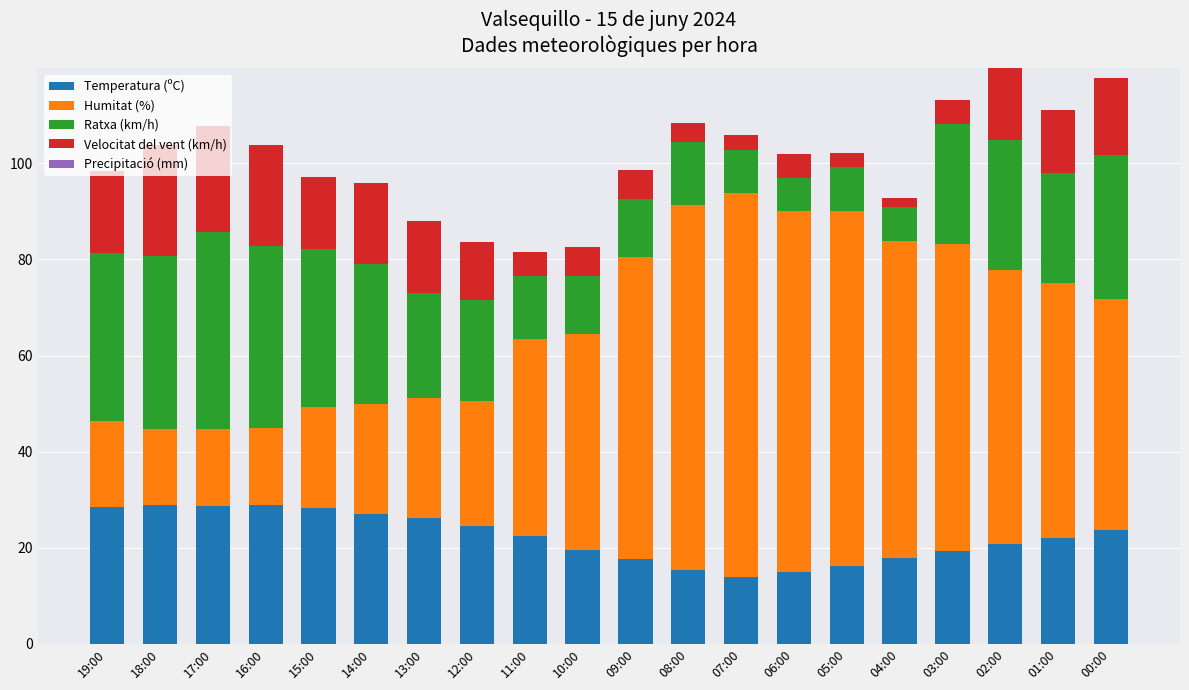

What is the total value across all series at 08:00?

108.4